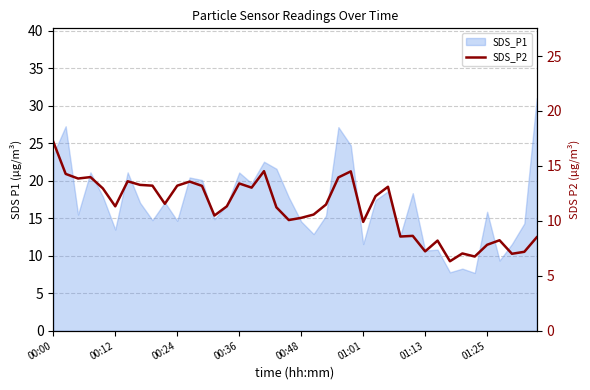

Is it true that the value at 23 is 22.6?

False